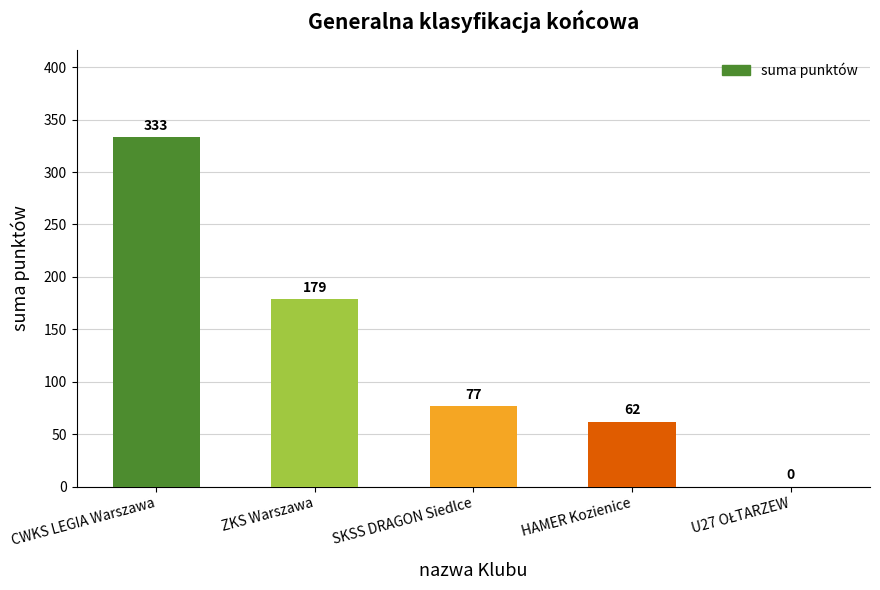

What is the greatest value displayed?

333